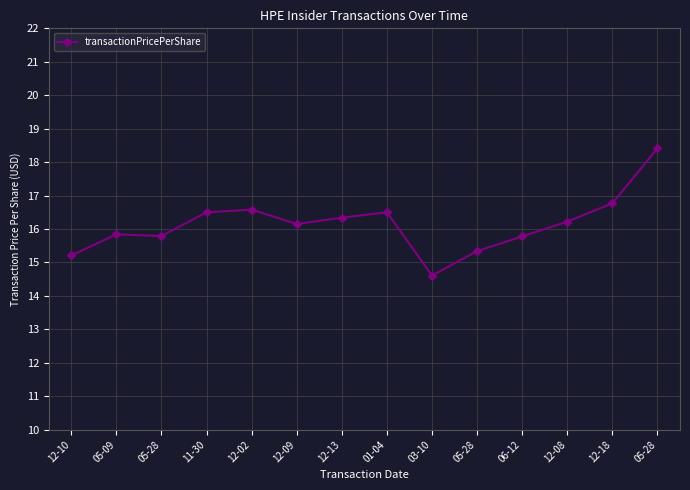

How many distinct data groups are displayed?

1